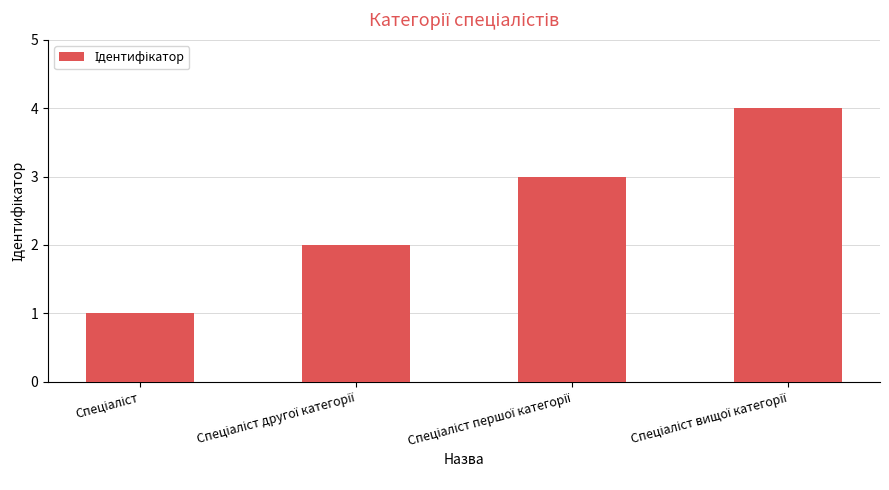

What is the maximum value shown in the chart?

4